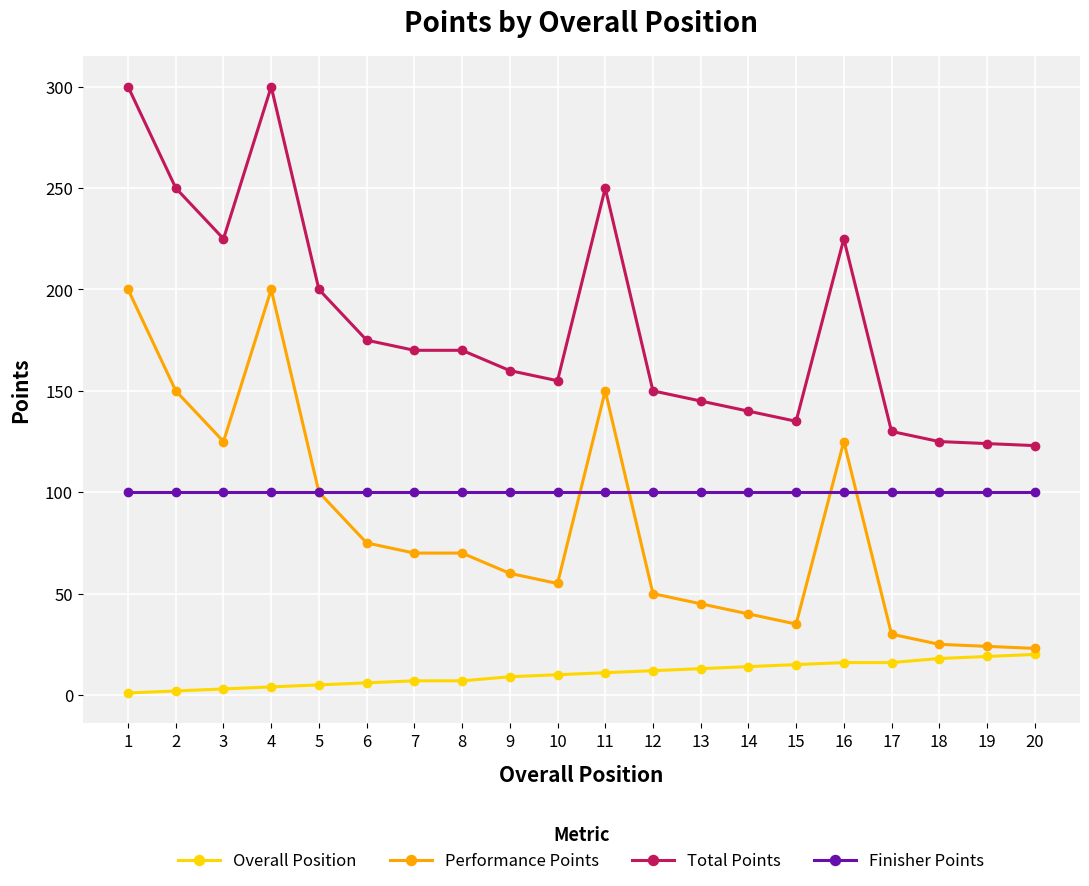

The value of Overall Position at 3 is 3. True or false?

True